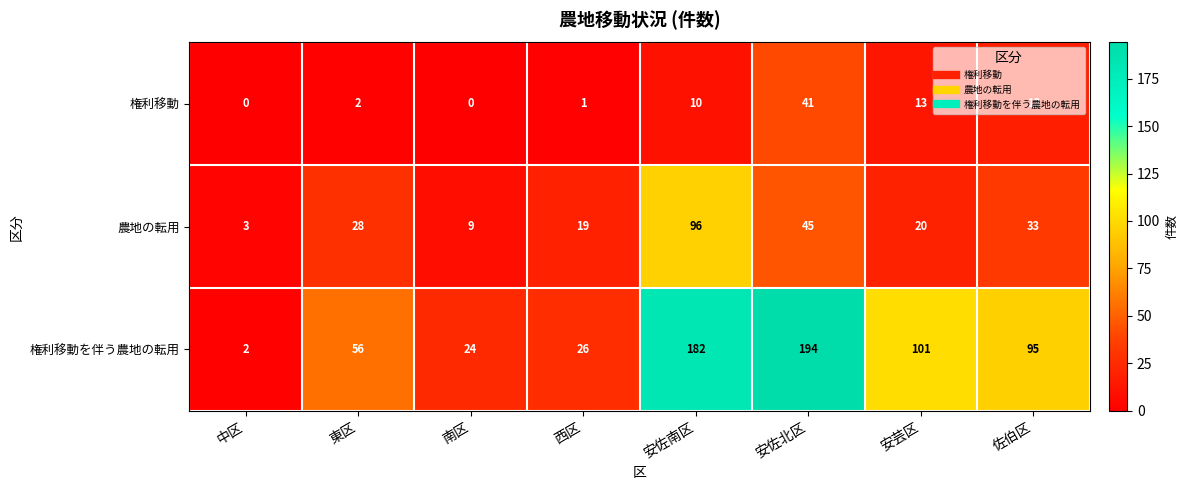

Which category has the lowest value in the 権利移動を伴う農地の転用 series?

中区